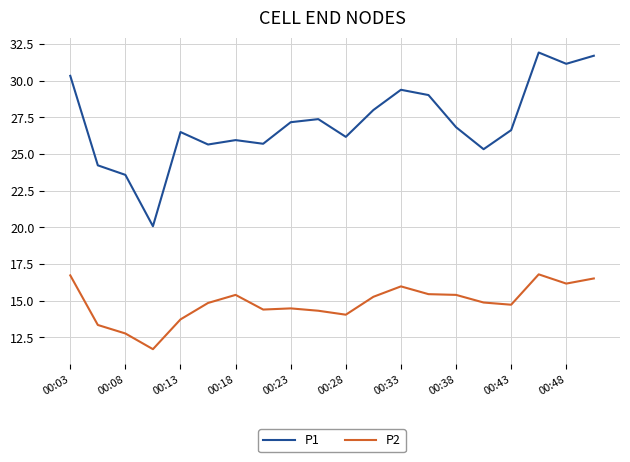

True or false: P2 has more than 1 interior local peaks.

True